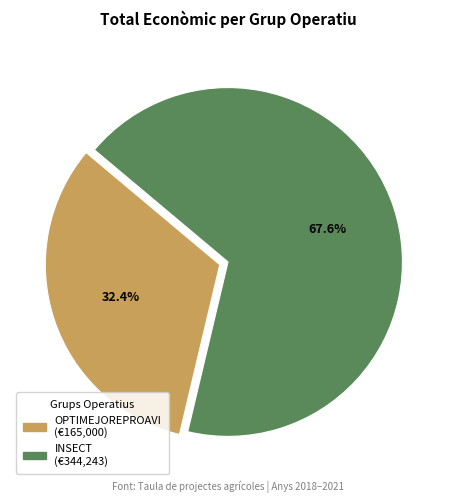

Is there a majority slice in this chart?

Yes